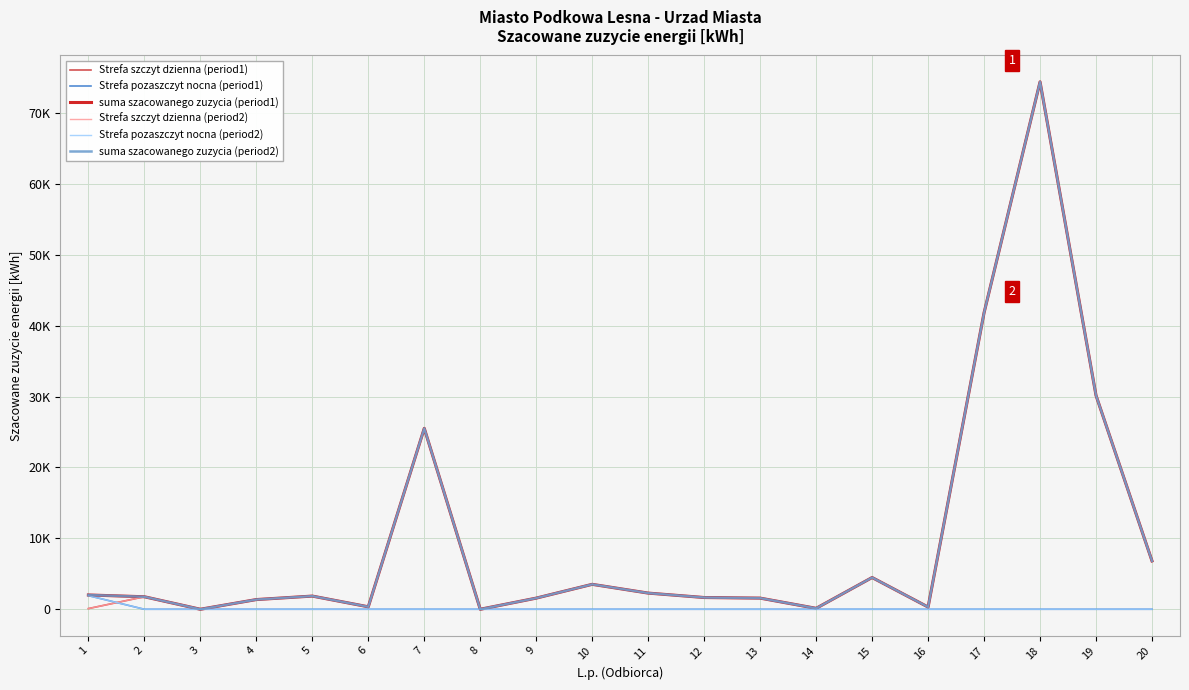

True or false: Strefa szczyt dzienna (period1) and Strefa szczyt dzienna (period2) cross at least once.

False